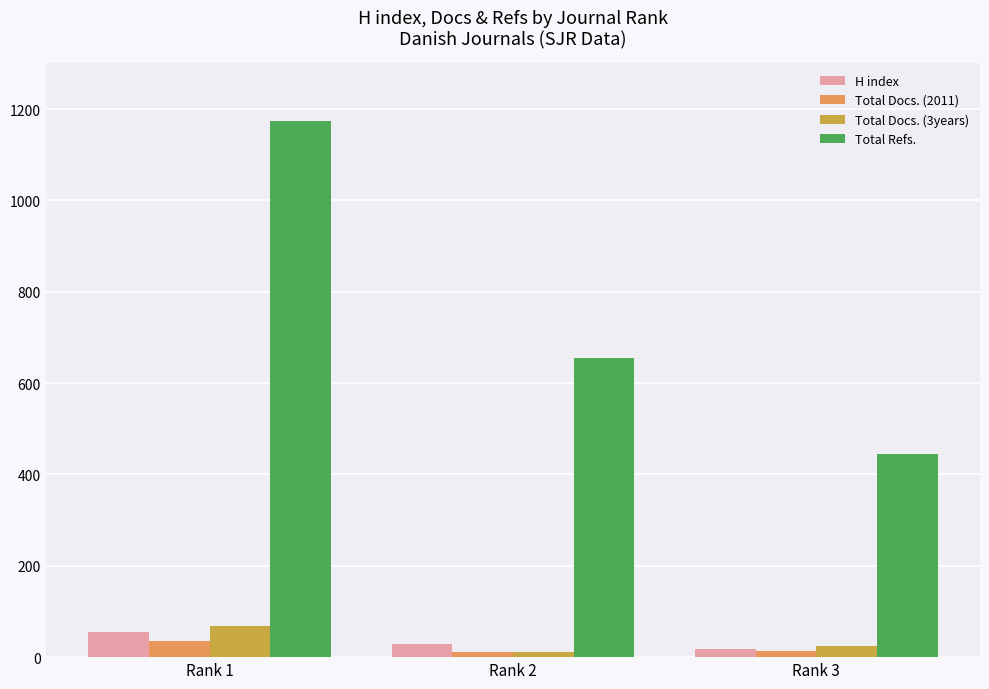

What is the total value across all series at Rank 3?

499